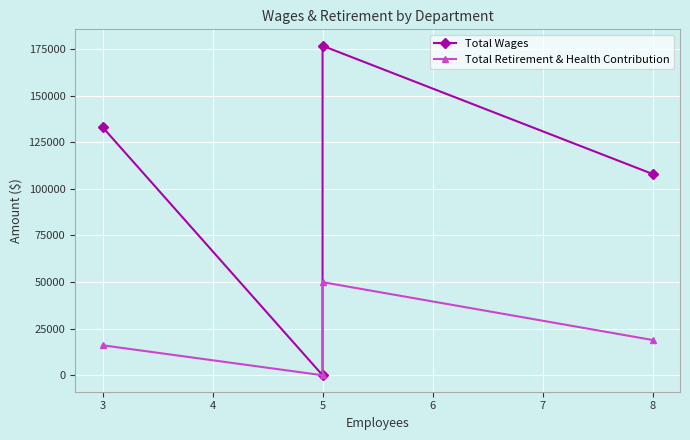

How many lines are shown in the chart?

2